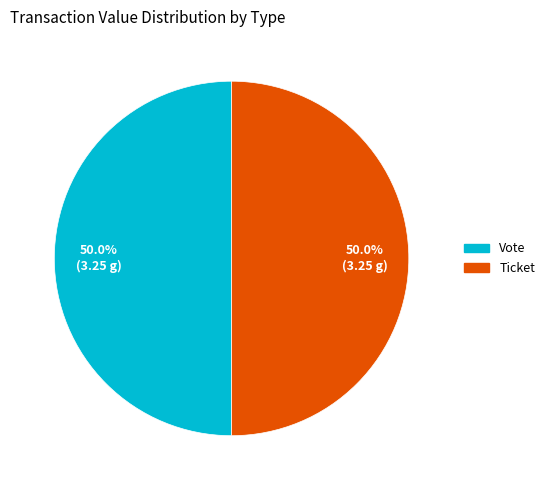

How many segments does this pie chart have?

2